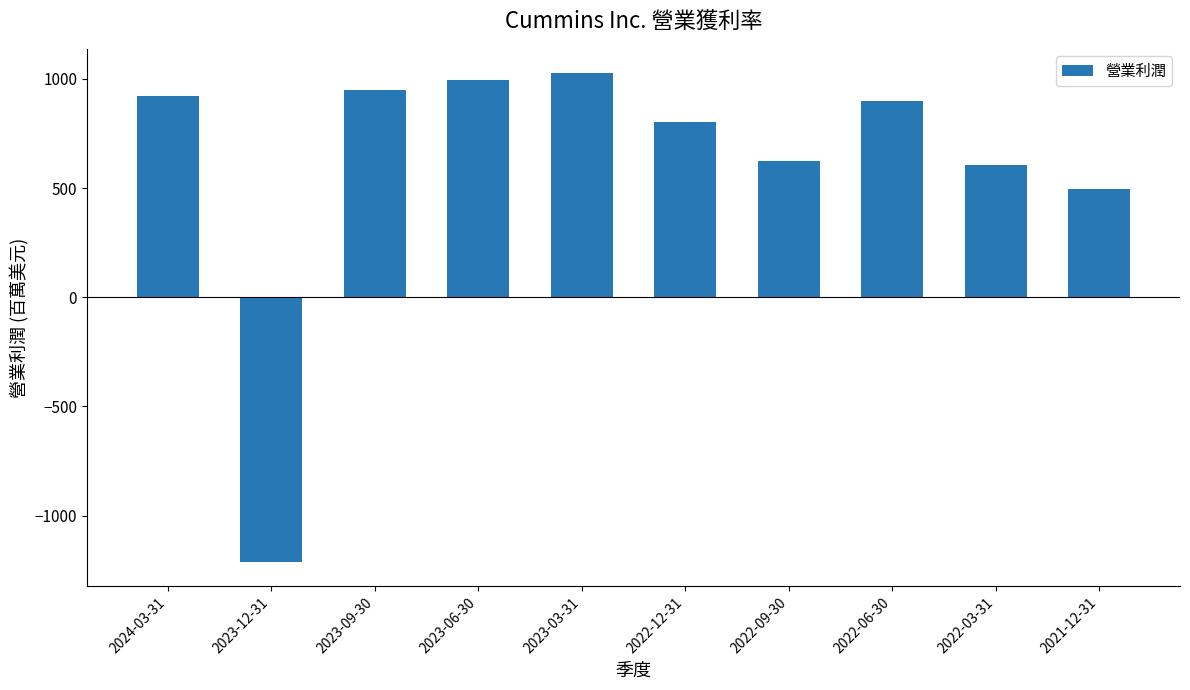

Between 2022-06-30 and 2022-03-31, which is larger?

2022-06-30